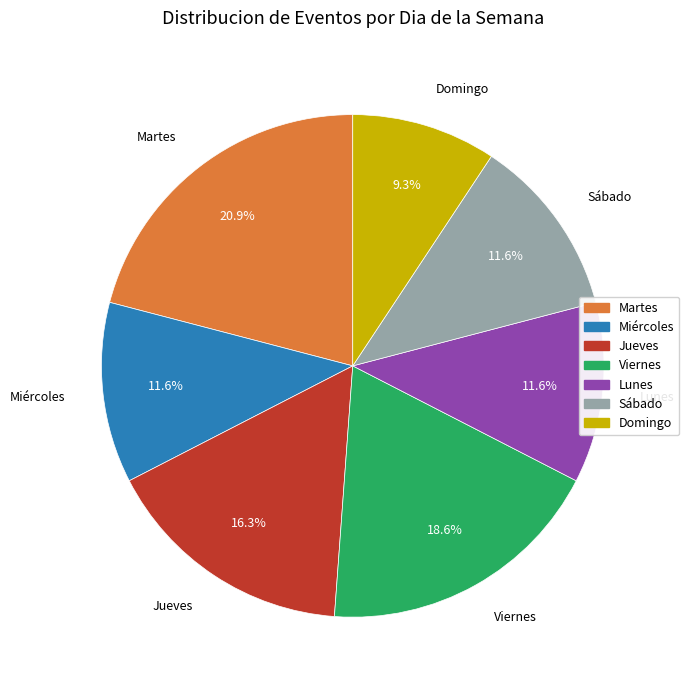

Does any single category account for the majority?

No